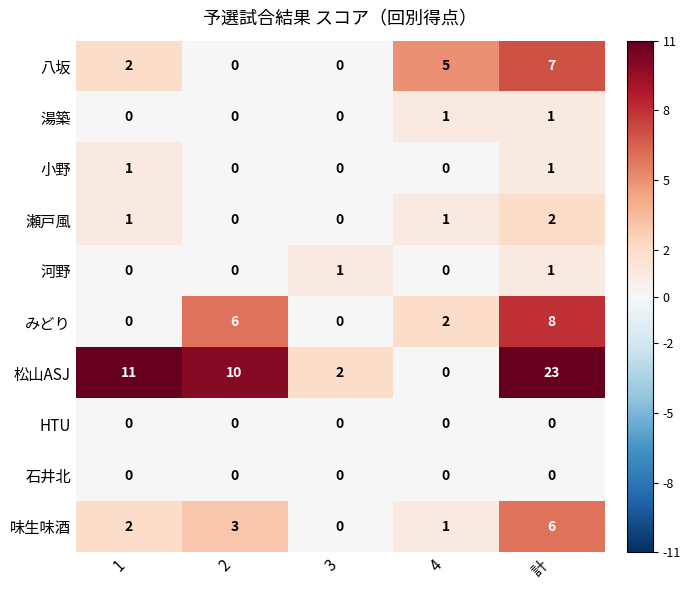

What is the difference between the maximum and second lowest values in the 八坂 series?

7